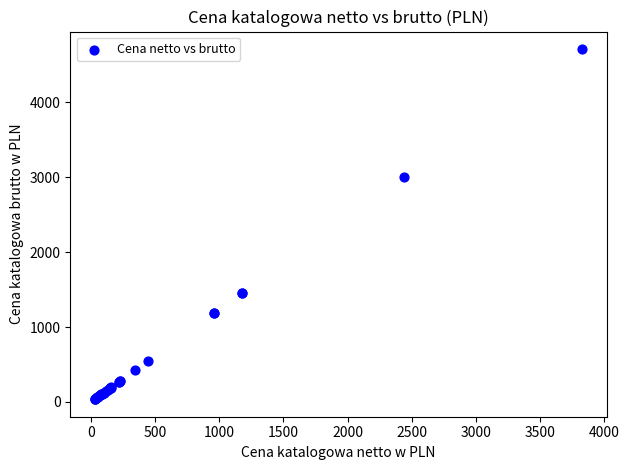

What Y value in the scatter plot is closest to 2372?

3002.4